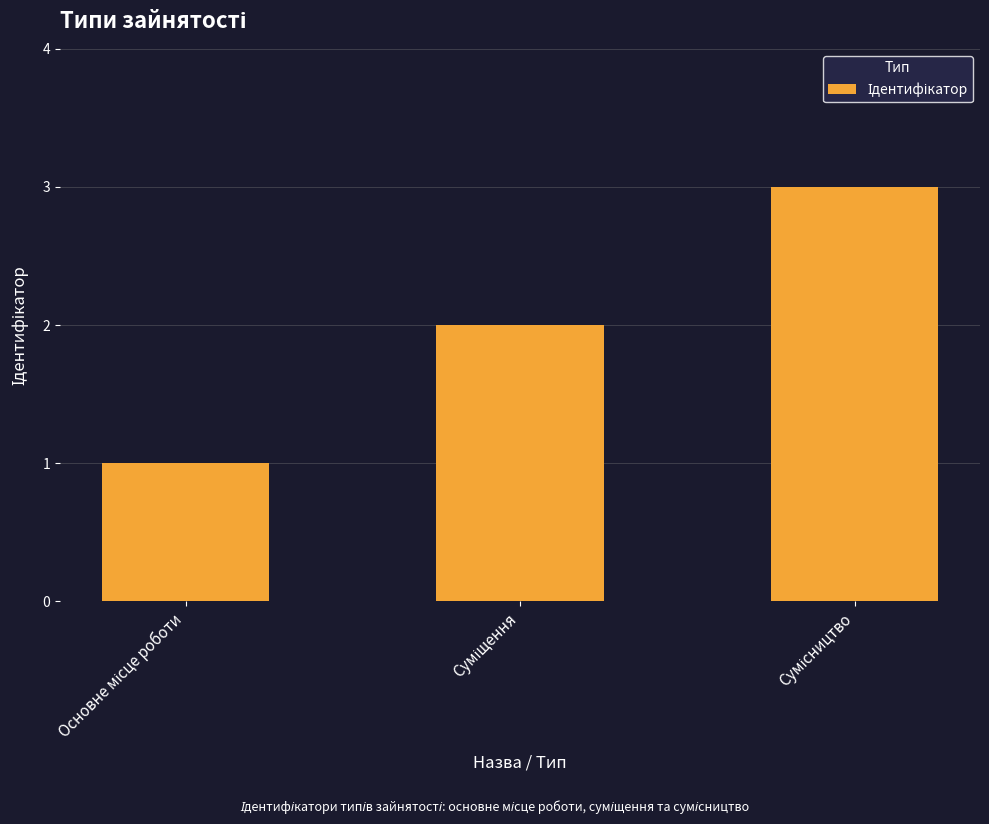

What is the sum of all values?

6